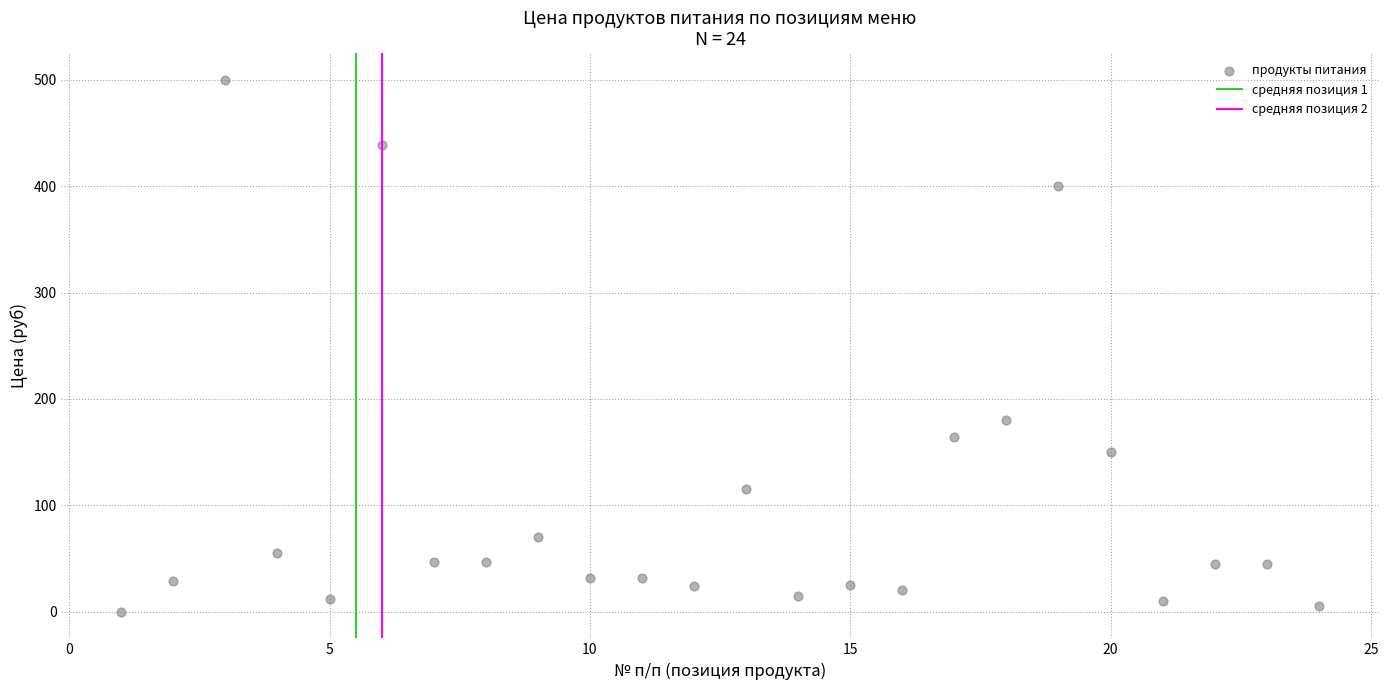

What Y value in the scatter plot is closest to 250?

180.0